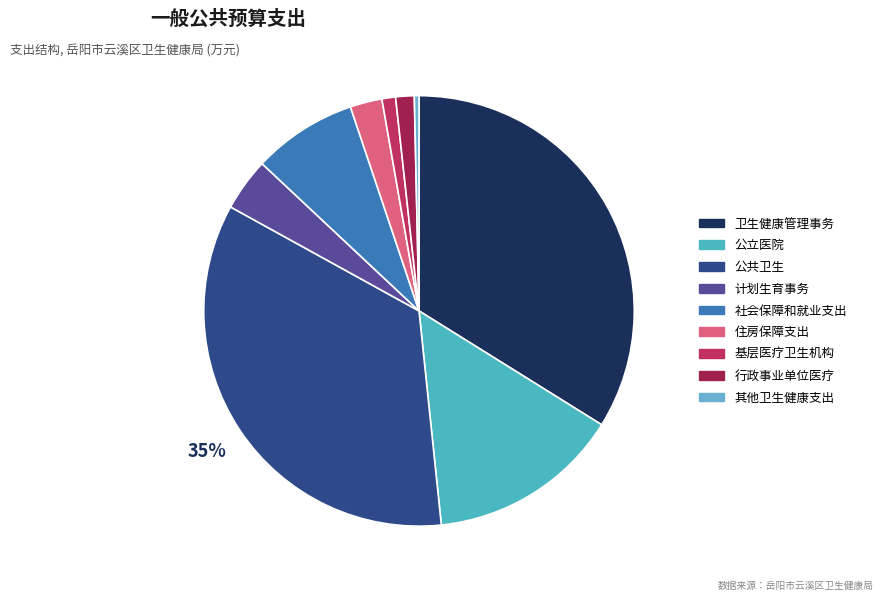

How many segments does this pie chart have?

9